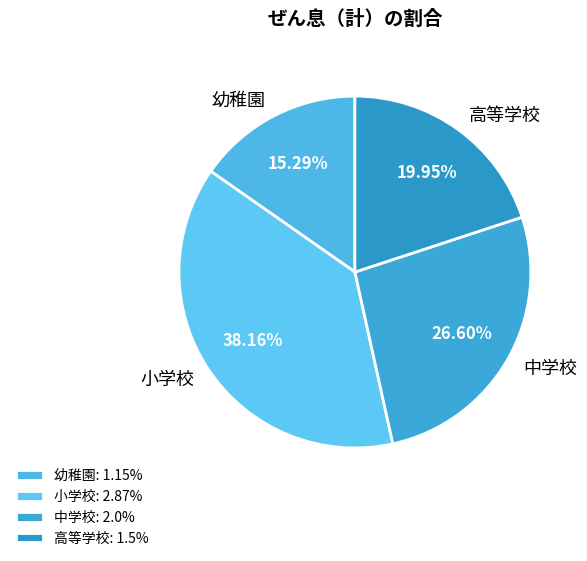

Rank the categories by value from highest to lowest.

小学校, 中学校, 高等学校, 幼稚園